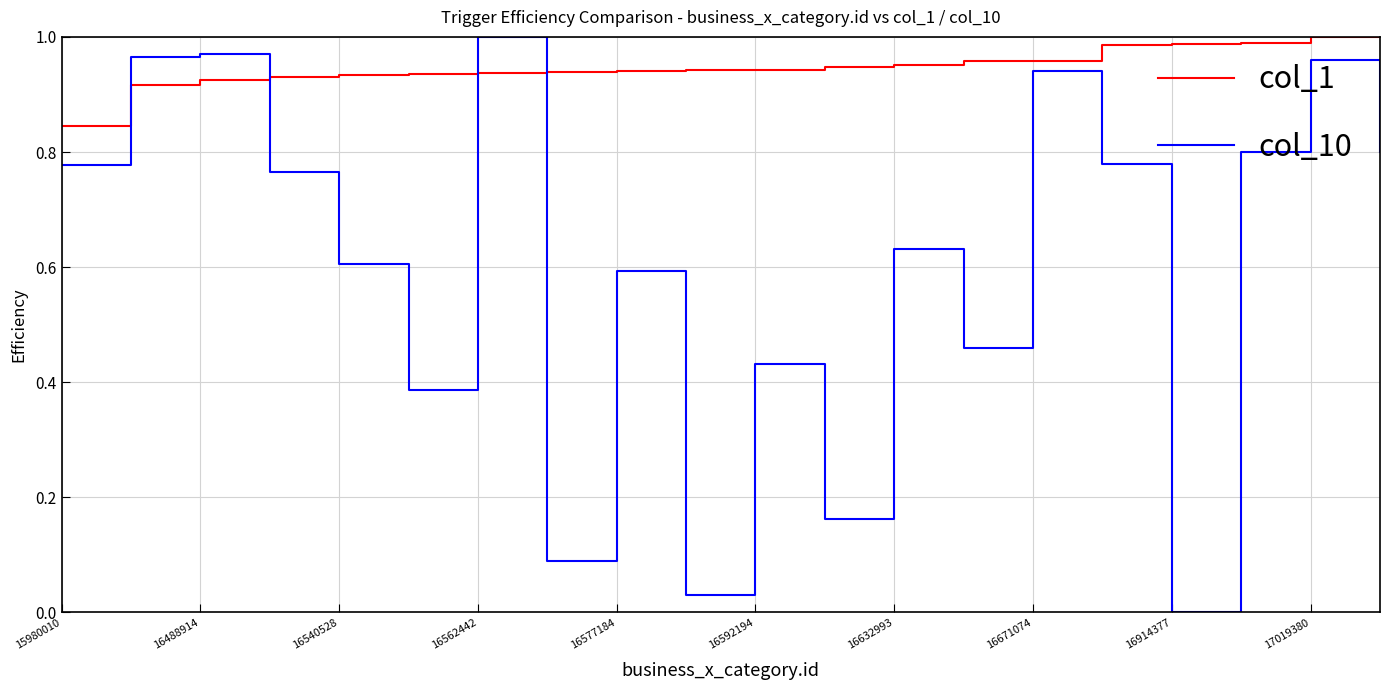

True or false: col_10 and col_1 intersect in this chart.

True